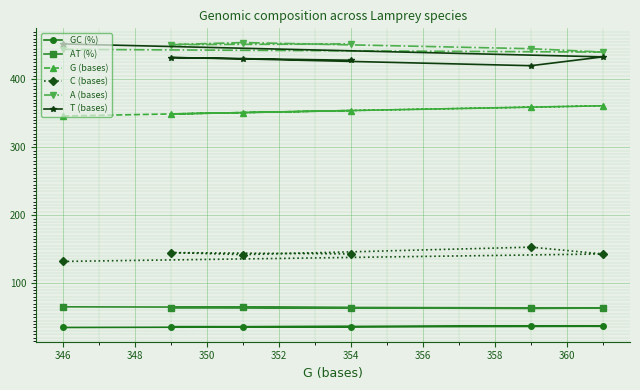

Is it true that A (bases) equals 779.4 at 346?

False